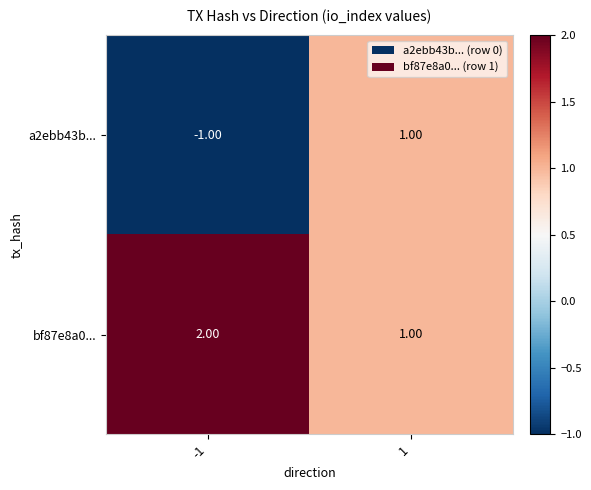

Rank the series by their maximum value, from lowest to highest.

a2ebb43b..., bf87e8a0...